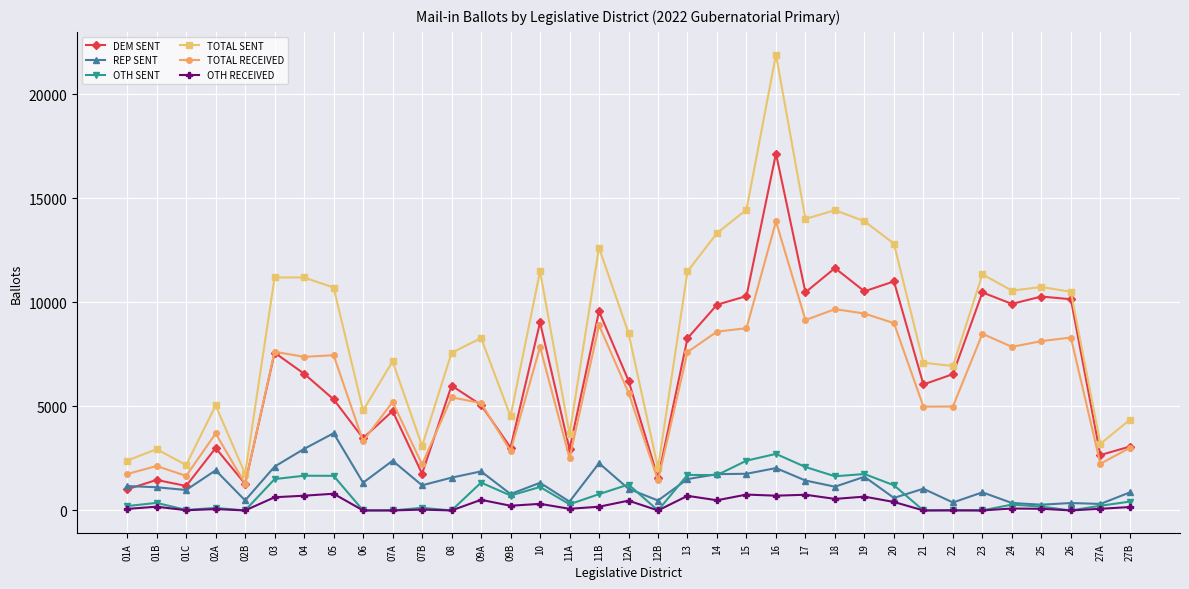

What is the difference between the maximum and minimum values in the TOTAL RECEIVED series?

12608